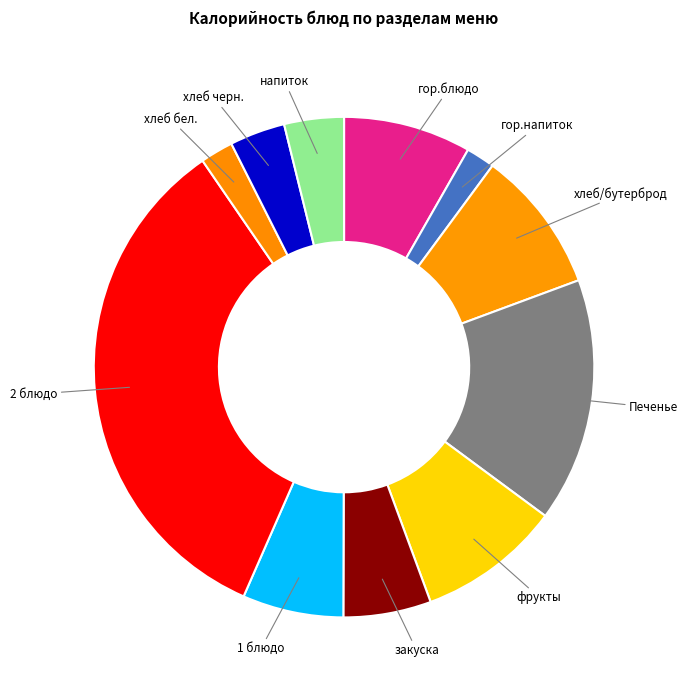

What is the smallest slice in the pie chart?

гор.напиток